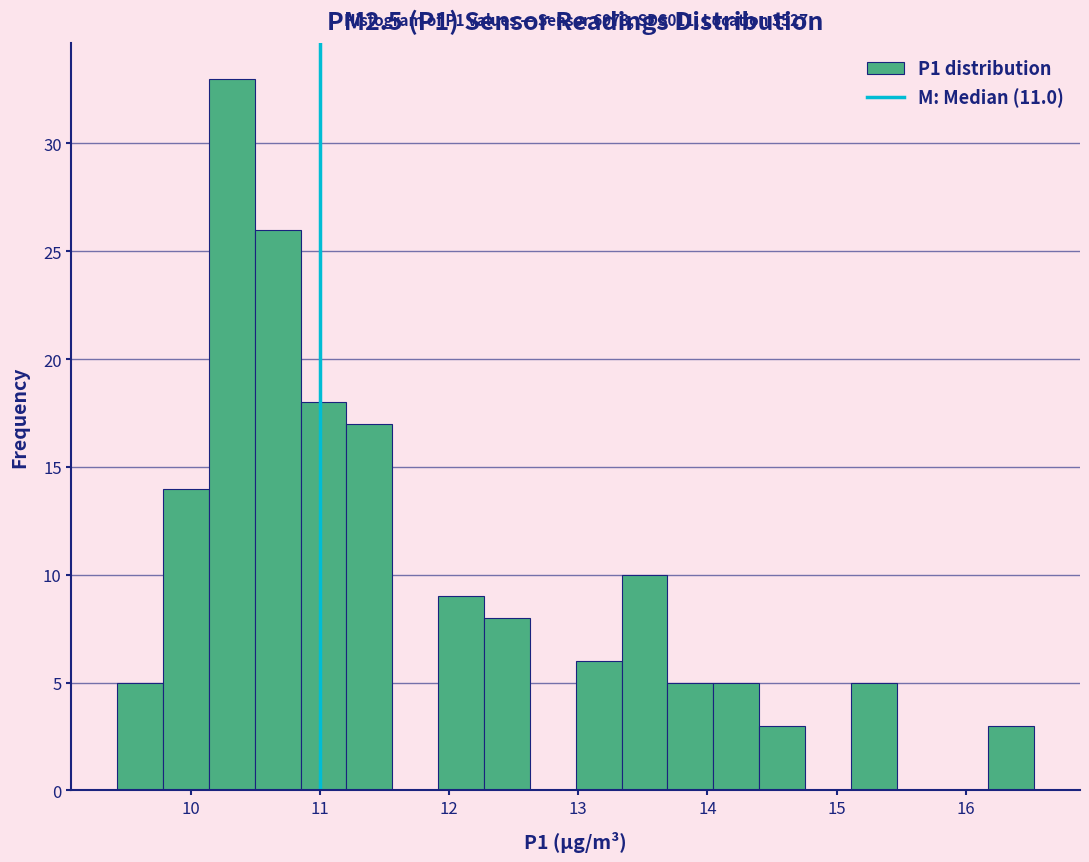

Read against the x-axis, roughly where is the centre of the tallest bar?

10.3